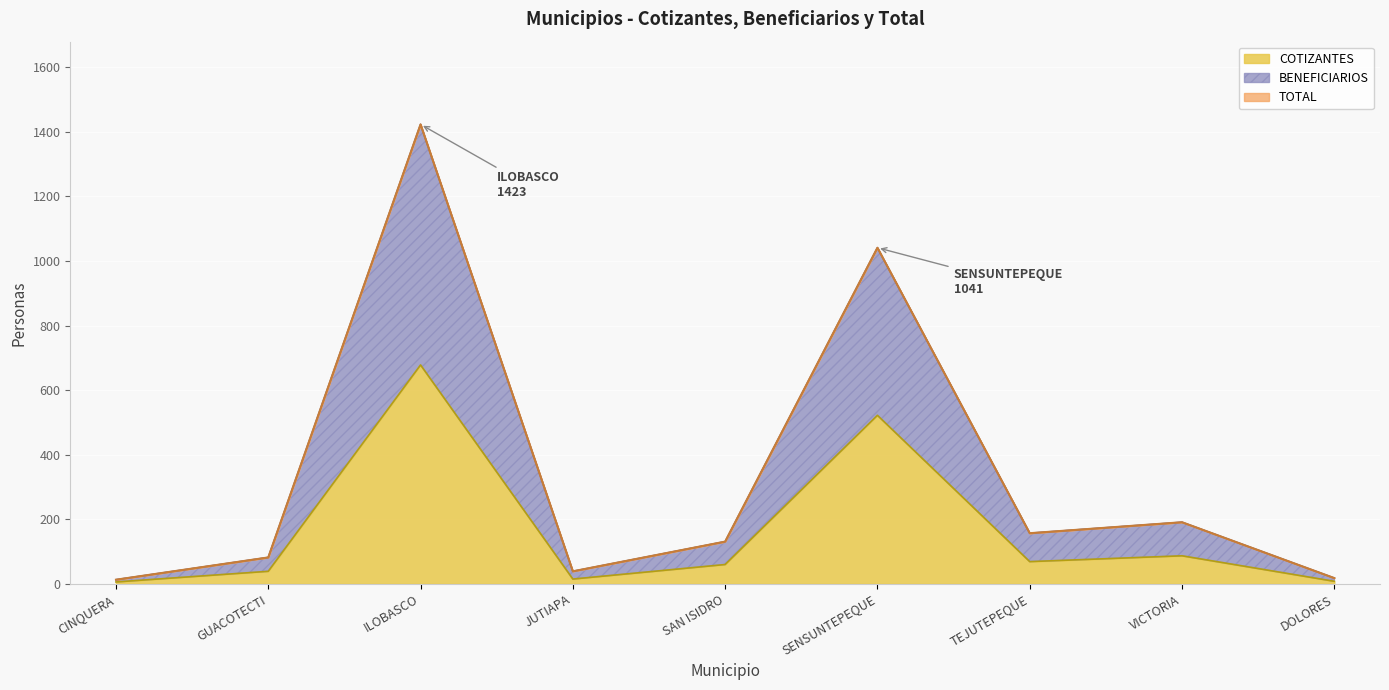

What is the highest value of the COTIZANTES series?

678